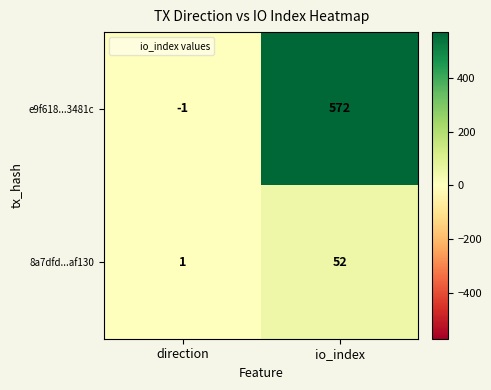

Which series has the largest total across all categories?

e9f618...3481c